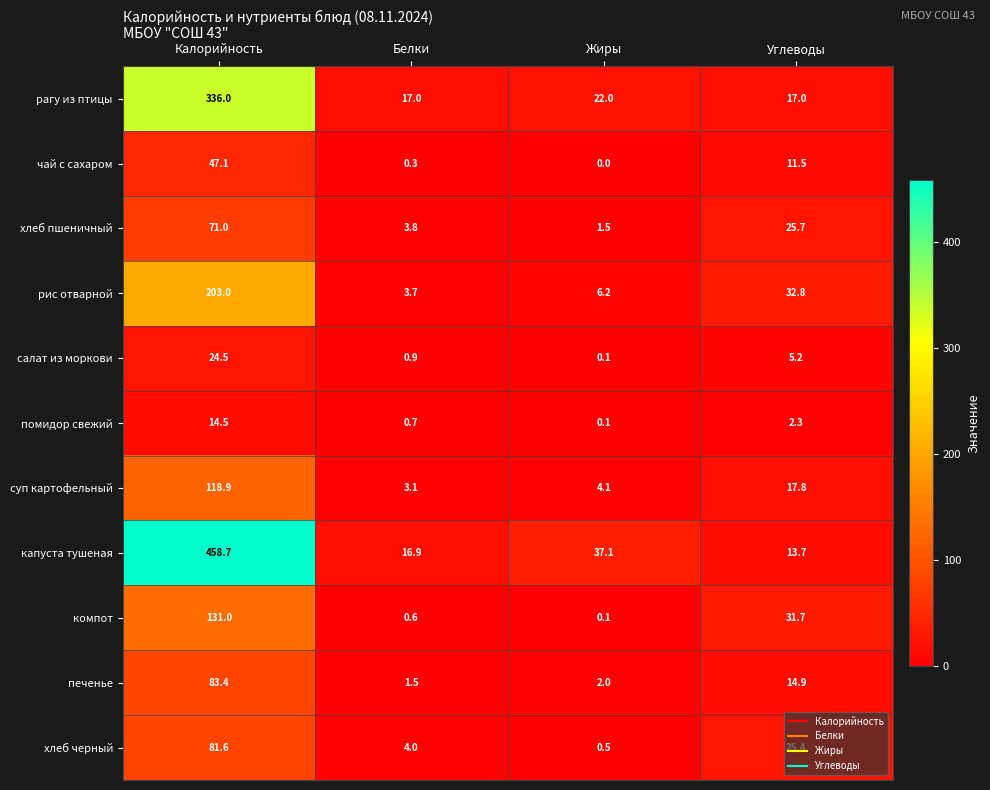

What is the sum of the капуста тушеная values at Жиры and Калорийность?

495.8